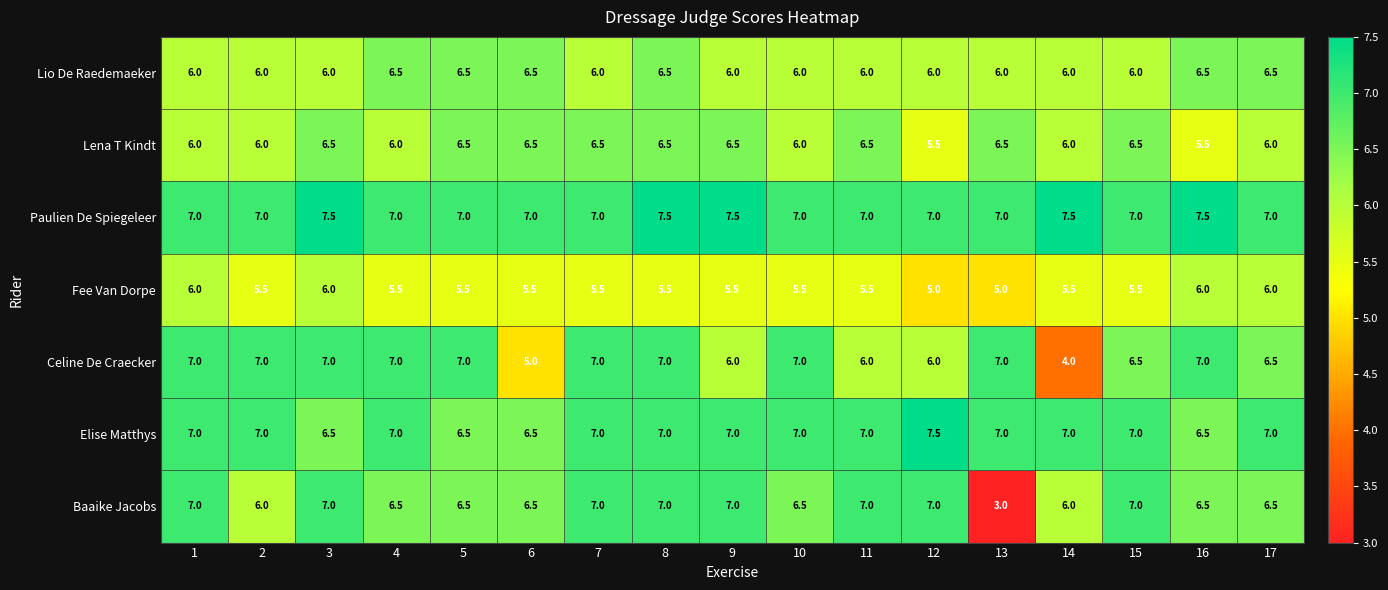

Which series has the largest total across all categories?

Paulien De Spiegeleer